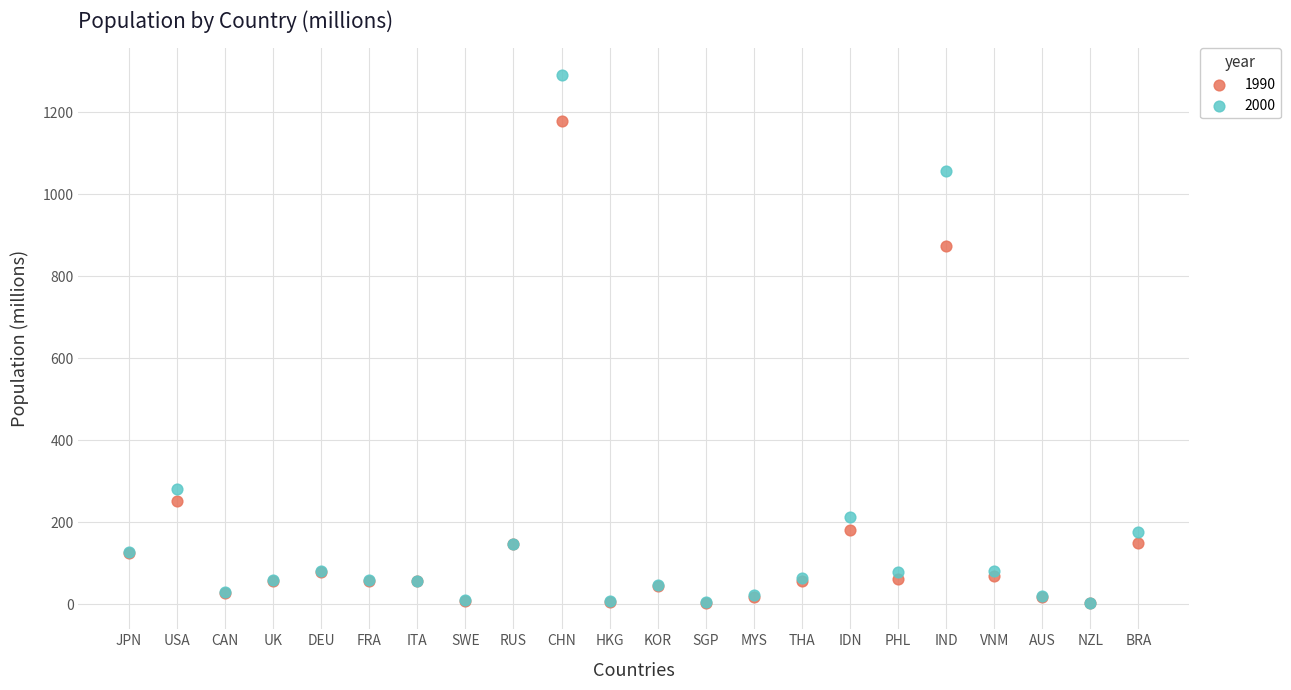

Which series contains the highest Y value?

2000